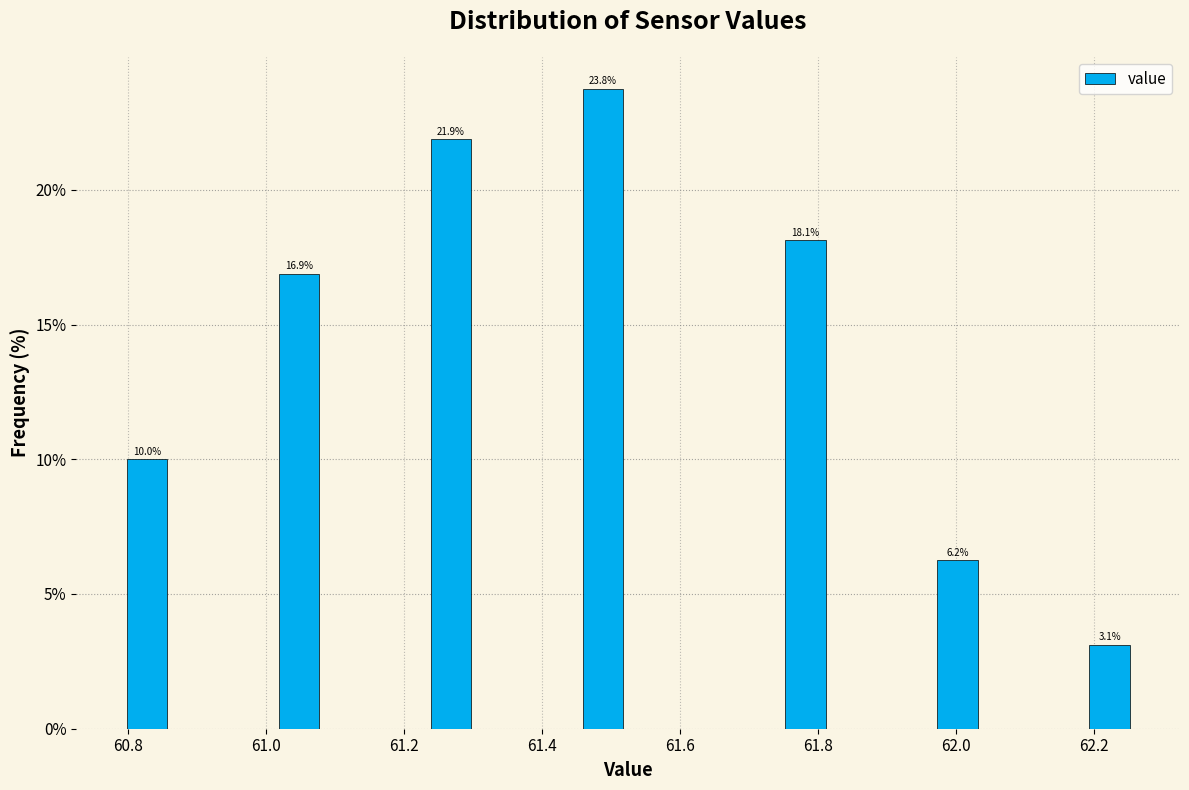

Around what value on the x-axis is the tallest bar? Give the approximate position of its centre, as read against the axis.

61.48